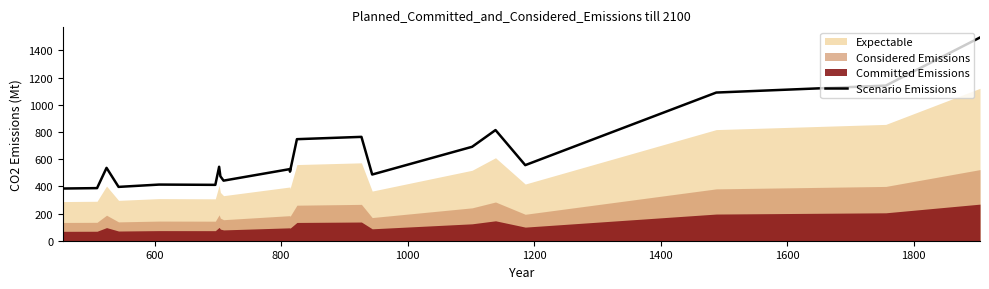

True or false: there are more than 1 points higher than both neighbors.

True